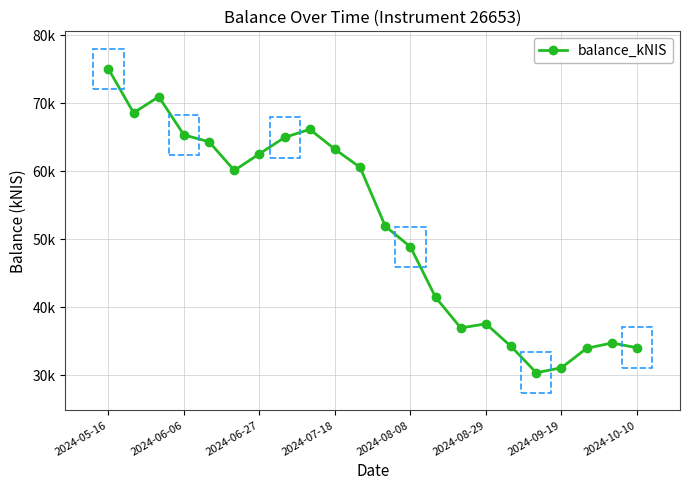

Is this an area chart (filled region under the line)?

No